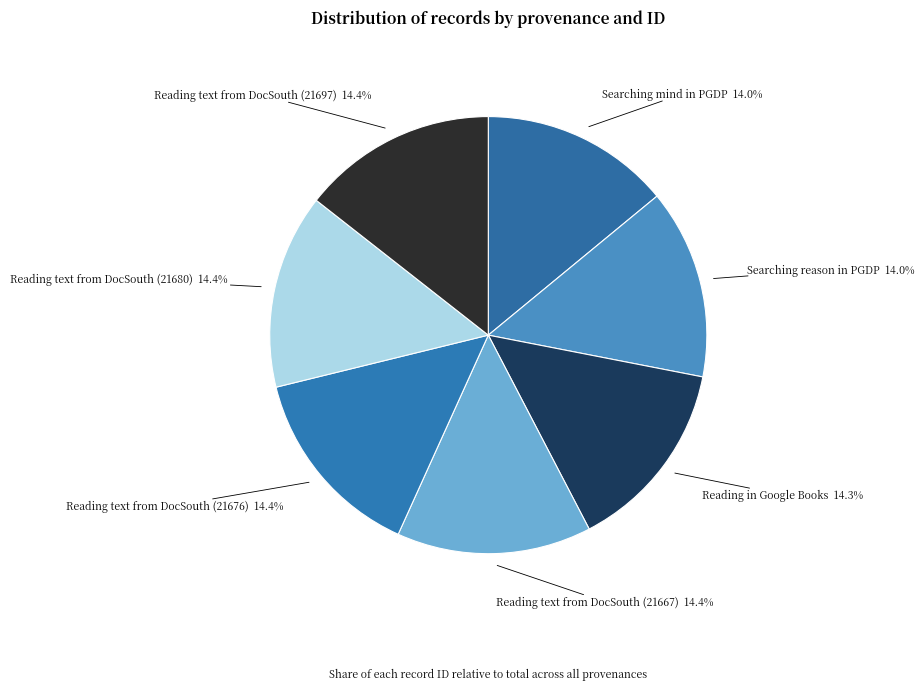

The Reading text from DocSouth (21680) slice represents 27% of the pie. True or false?

False